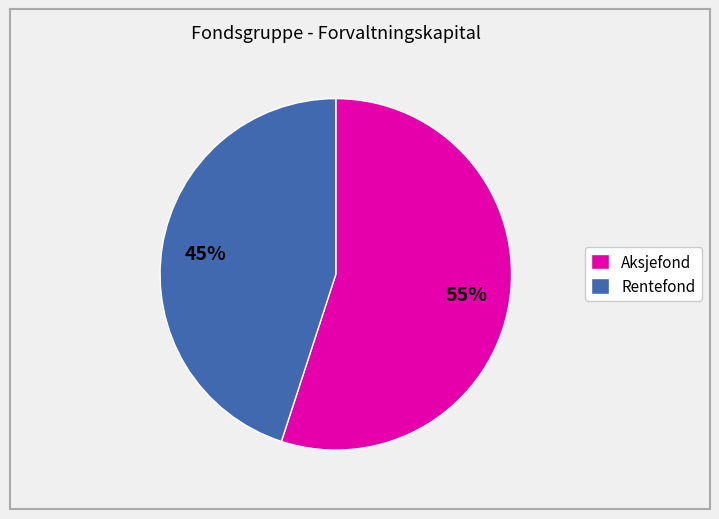

To the nearest percent, what percentage of the pie is Aksjefond?

55%